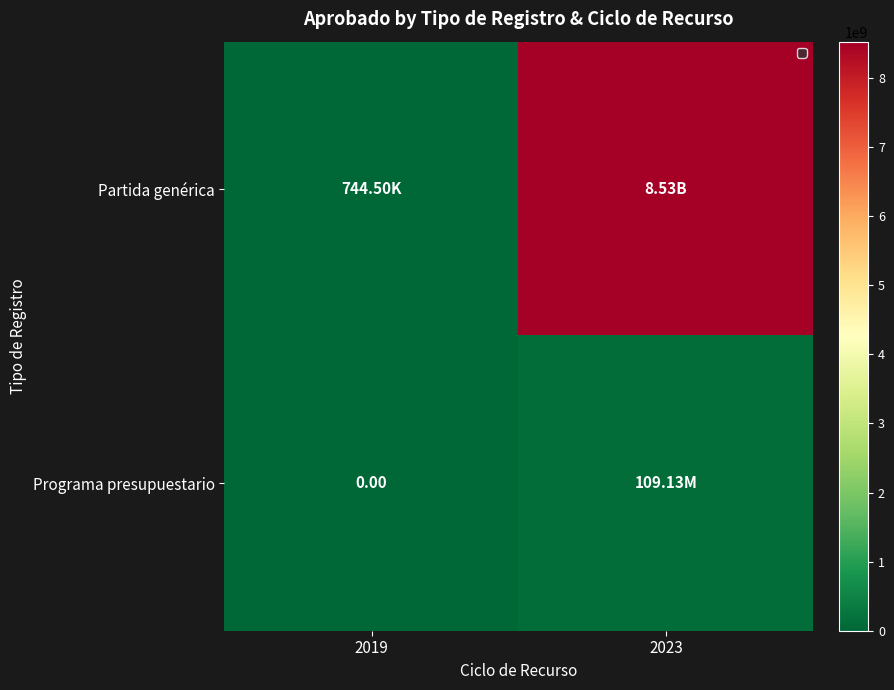

Between 2019 and 2023, which series saw the biggest shift?

Partida genérica